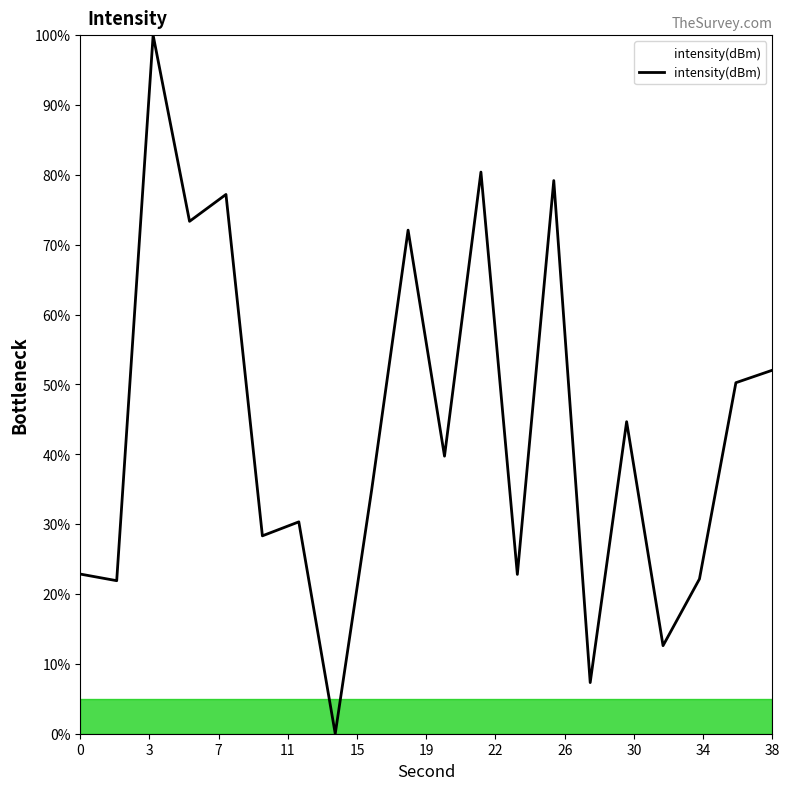

Does the chart display data point markers on the line(s)?

No